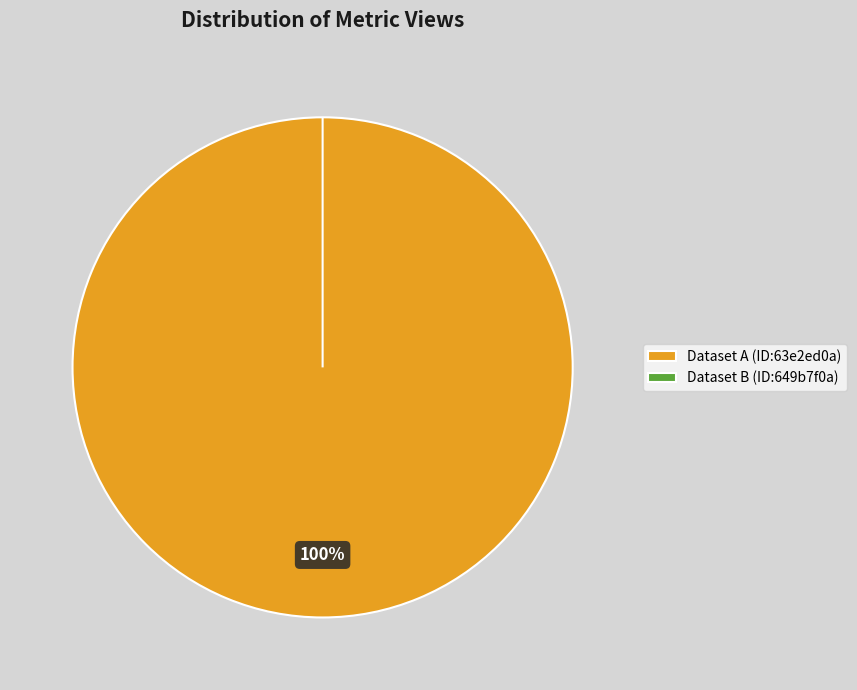

What is the change in value from 63e2ed0a078190a421d4b4c6 to 649b7f0a078190f898e77186?

-1